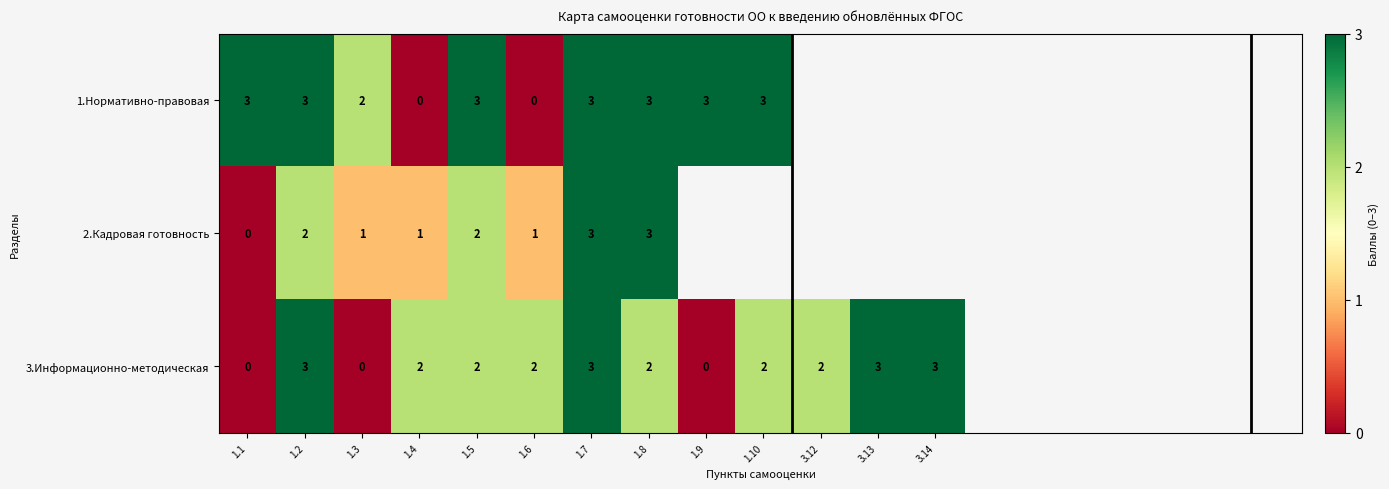

At which label does 3.Информационно-методическая first exceed 2?

1.2